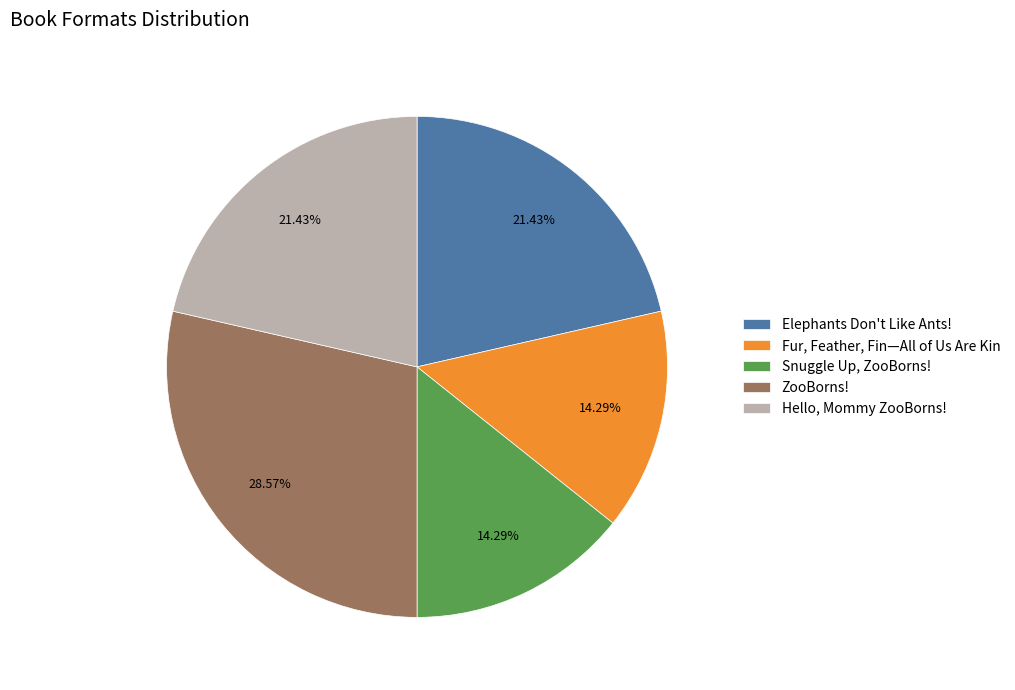

Is there a majority slice in this chart?

No